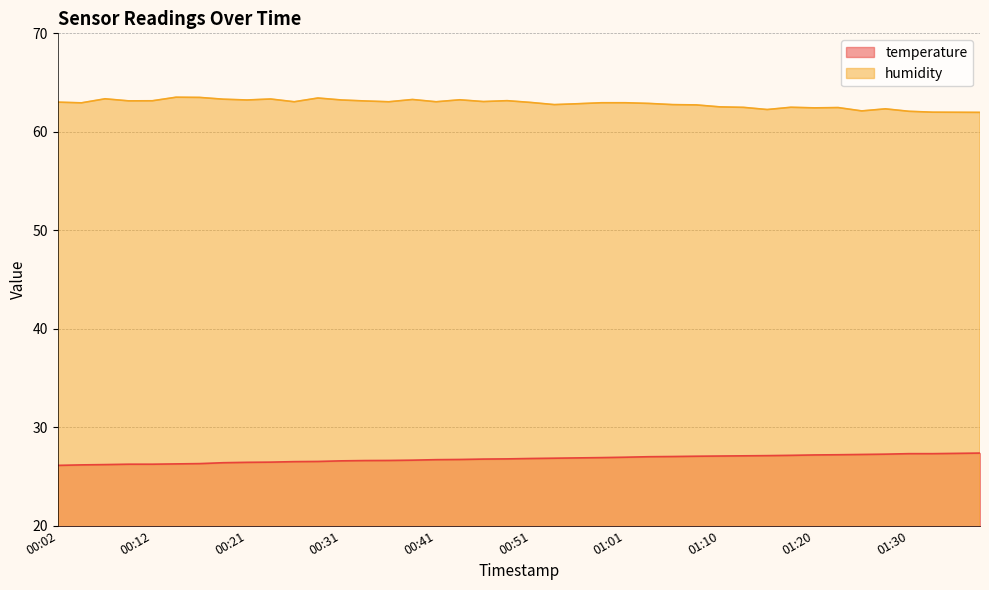

Rank the series by their maximum value, from lowest to highest.

temperature, humidity